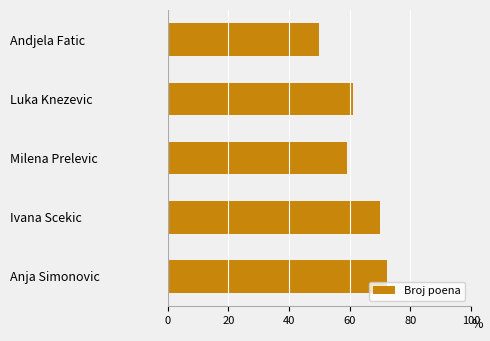

Reading bottom to top, list all the values displayed in this chart.

Anja Simonovic=72.5	Ivana Scekic=70.0	Milena Prelevic=59.0	Luka Knezevic=61.0	Andjela Fatic=50.0